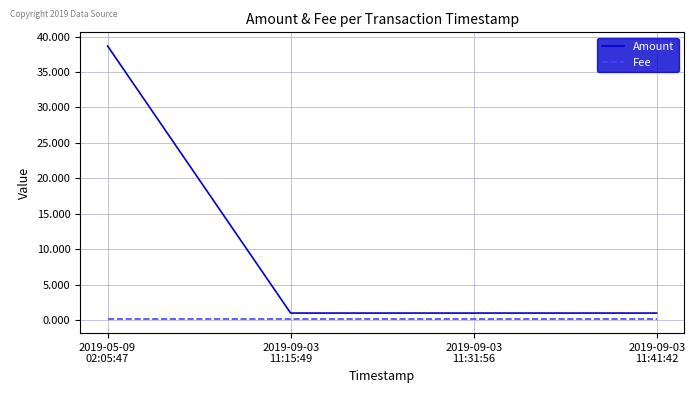

How many lines are shown in the chart?

2